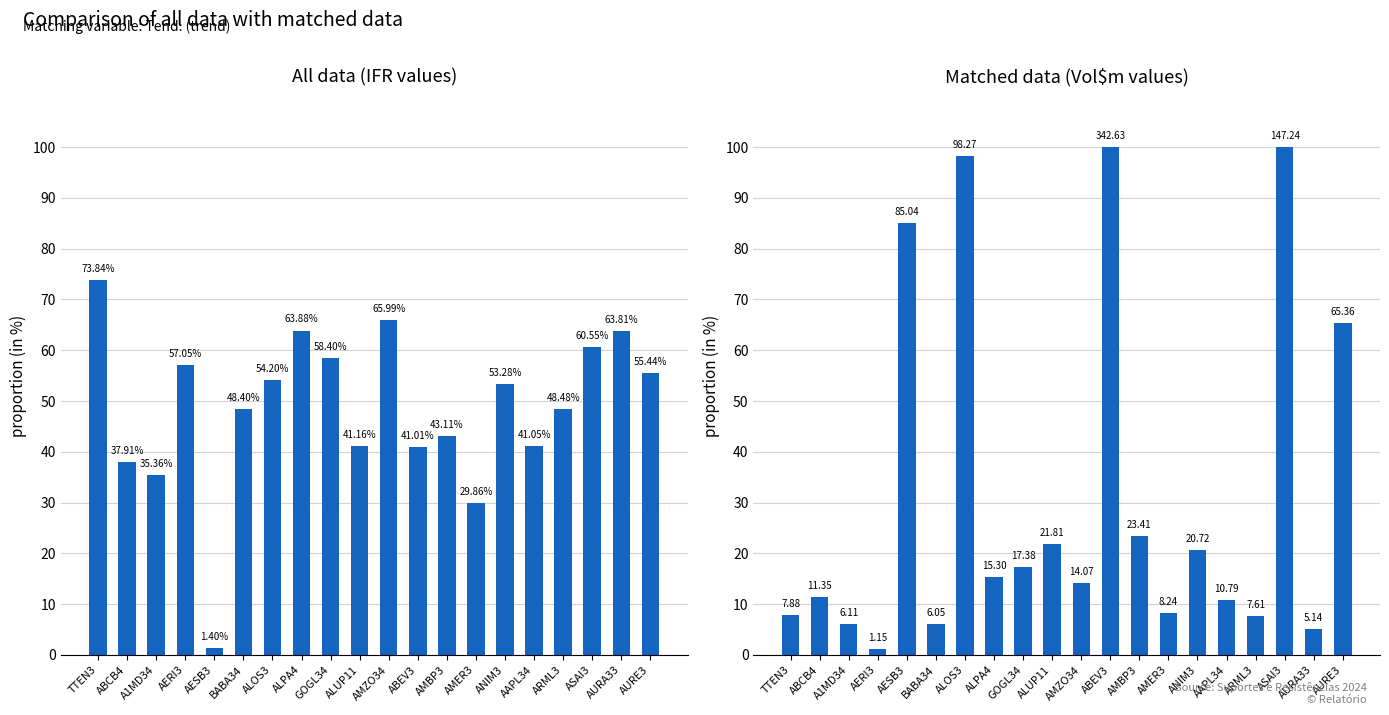

At which category does the chart reach its peak across all series?

ABEV3